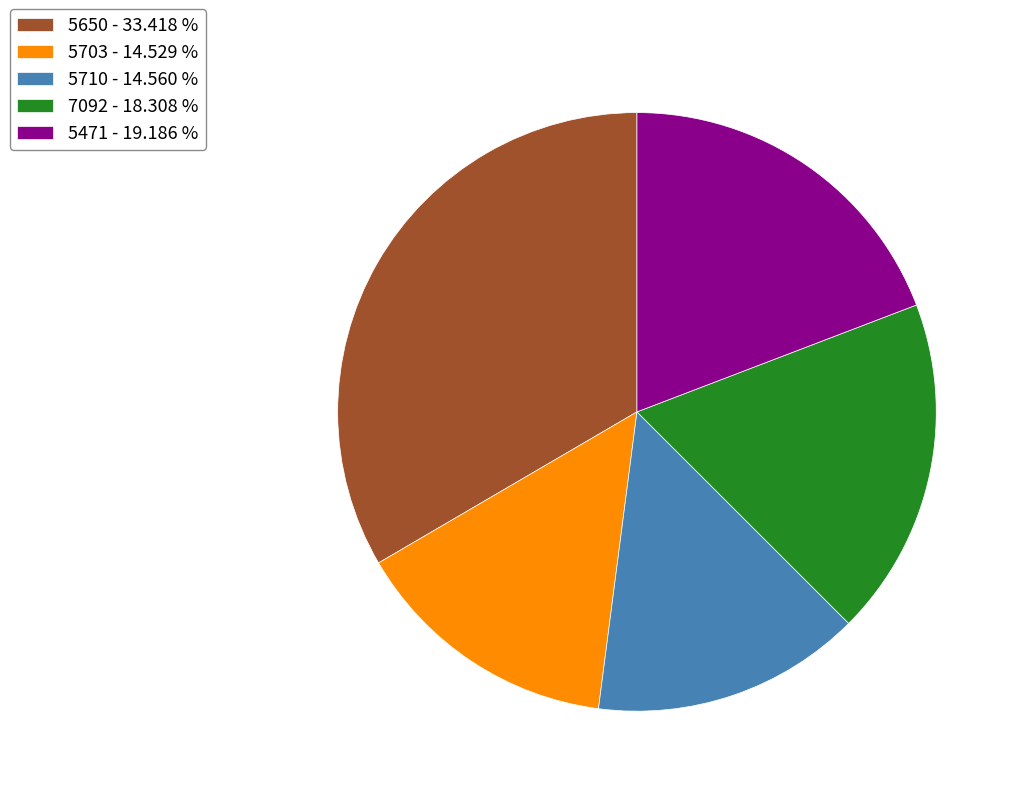

Is the sum of 5650 - 33.418 % and 7092 - 18.308 % greater than half?

Yes